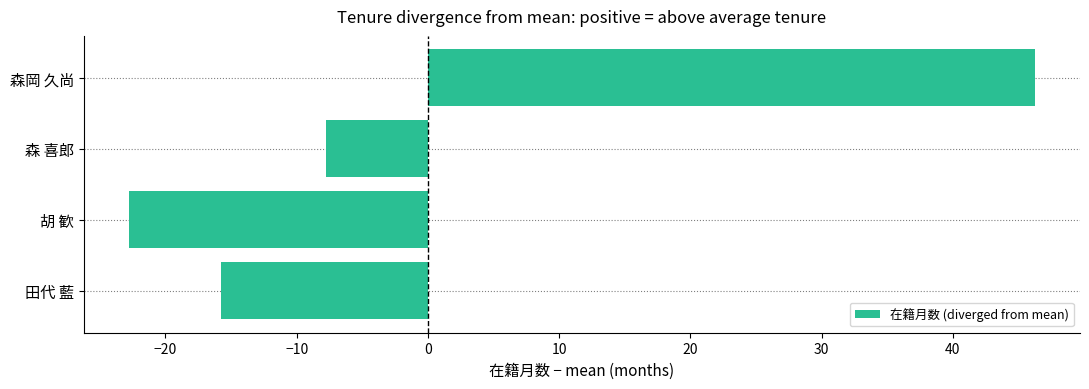

Which category has the highest value across all series?

森岡 久尚